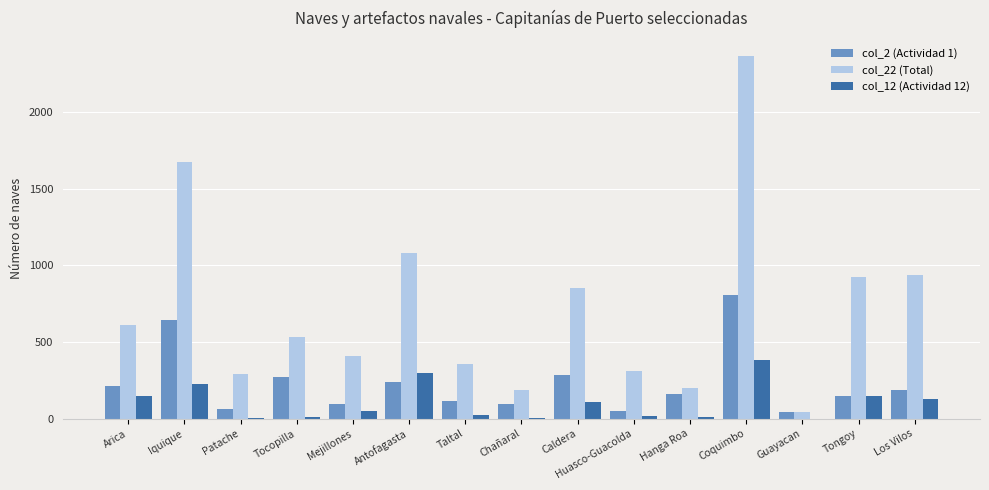

Between Chañaral and Los Vilos, which series saw the biggest shift?

col_22 (Total)